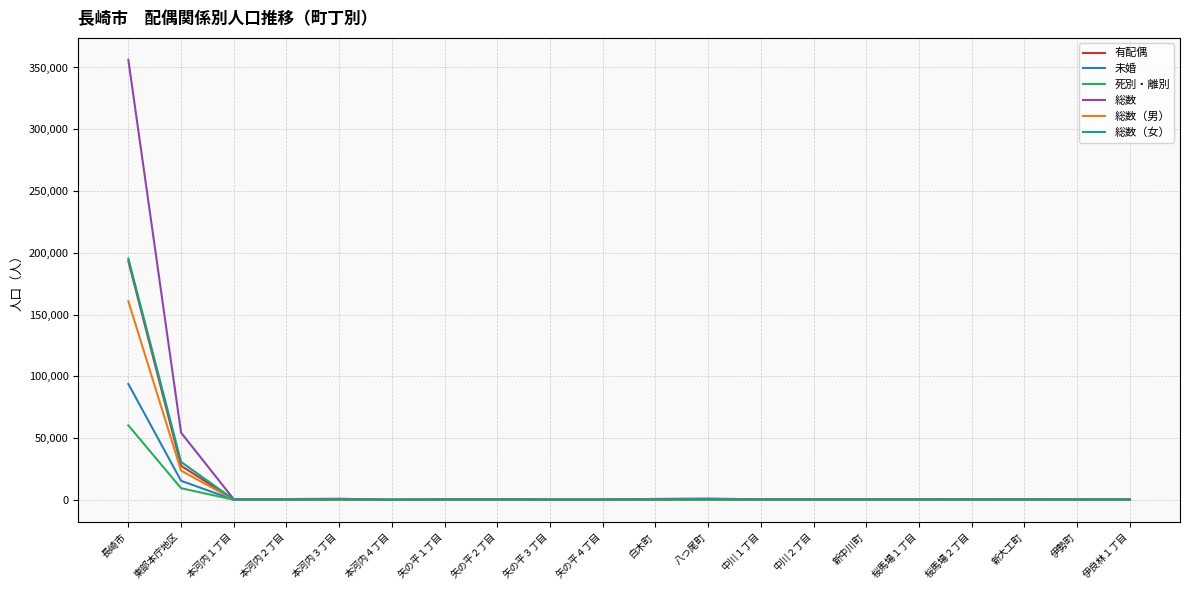

What is the minimum value shown in the chart?

22